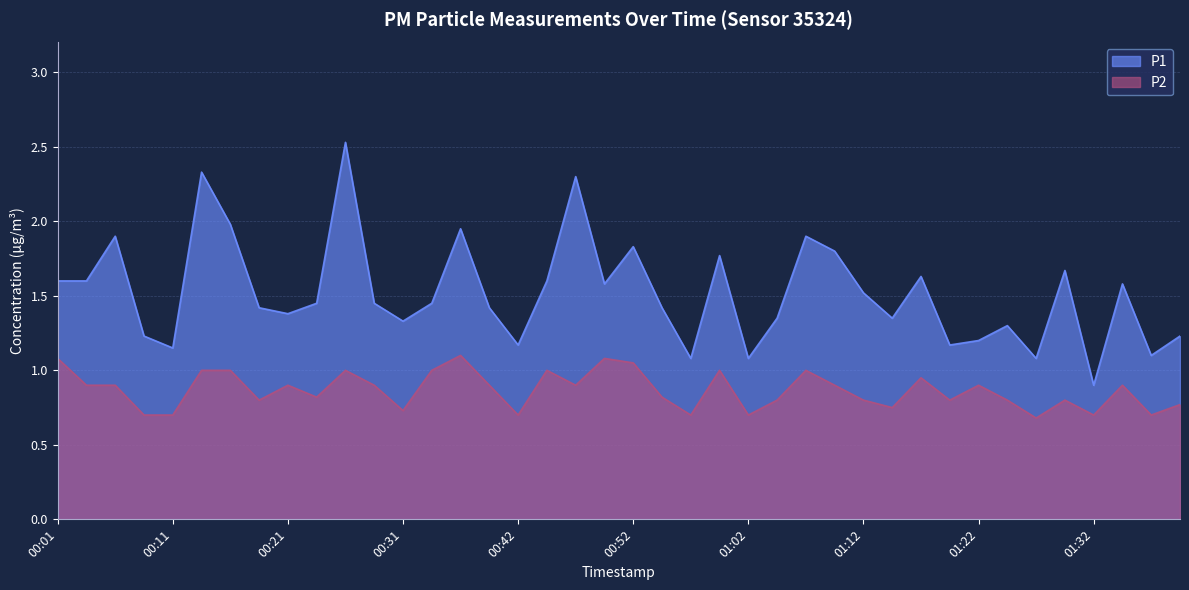

List the series in order of their overall mean, lowest first.

P2, P1